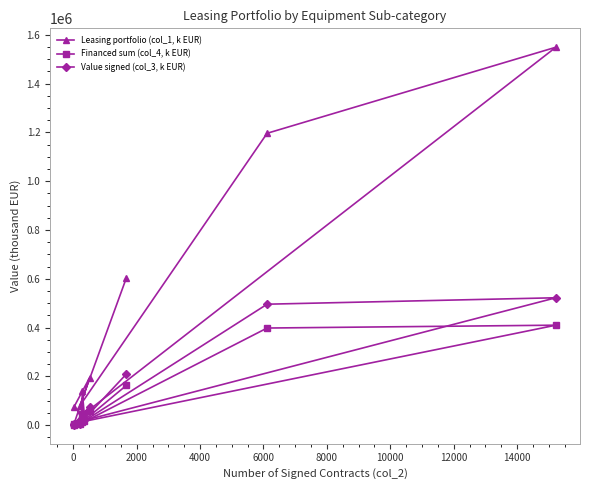

How many distinct data groups are displayed?

3